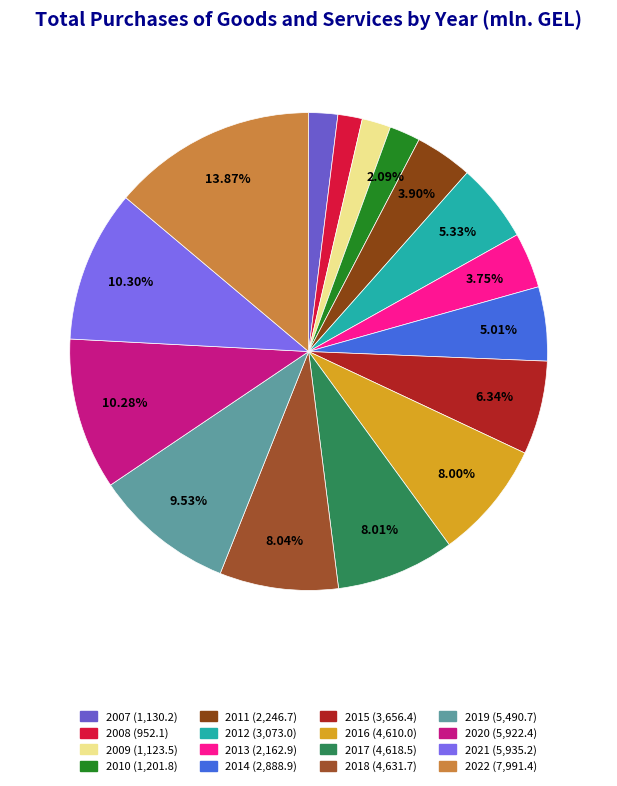

Does 2013 represent more than half of the total?

No